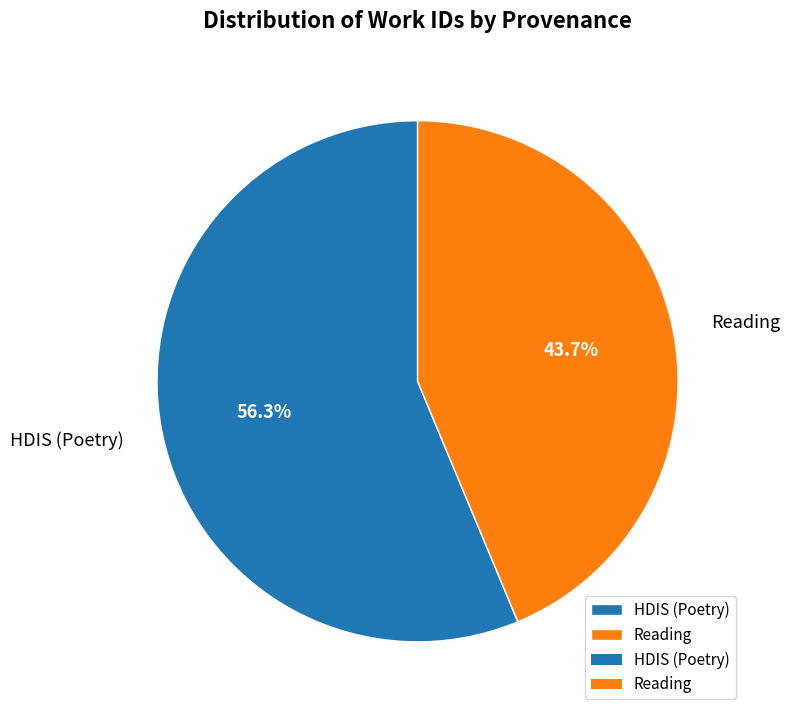

Which category has the biggest portion of the pie?

HDIS (Poetry)